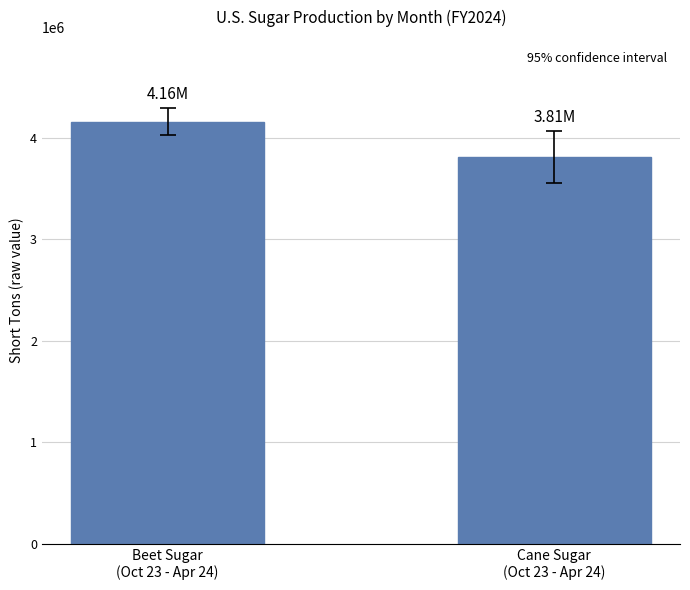

What is the sum of the values at Cane Sugar
(Oct 23 - Apr 24) and Beet Sugar
(Oct 23 - Apr 24)?

7967171